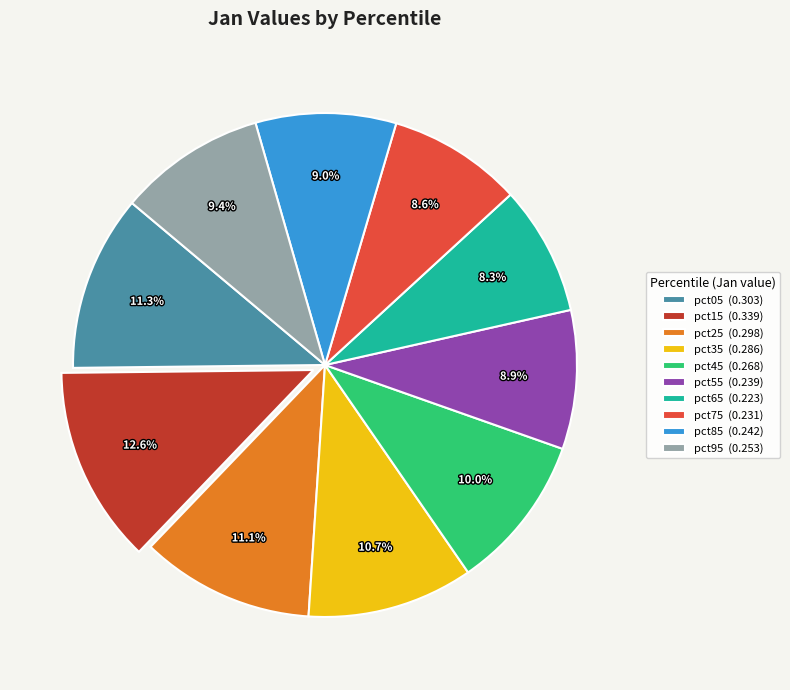

The pct05 slice represents 11% of the pie. True or false?

True